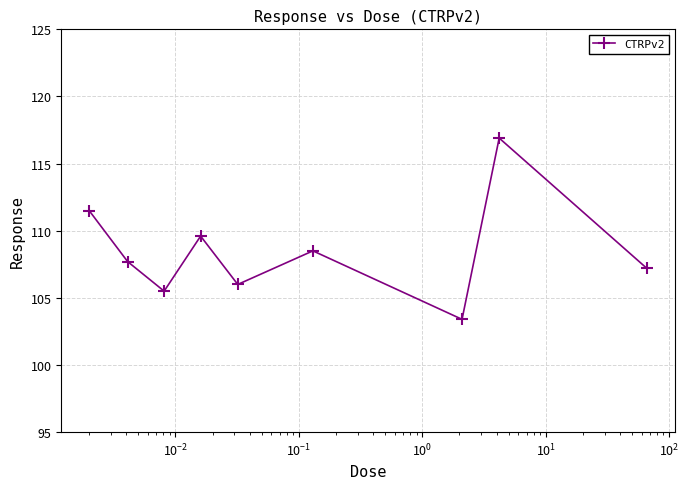

What is the average value?

108.5